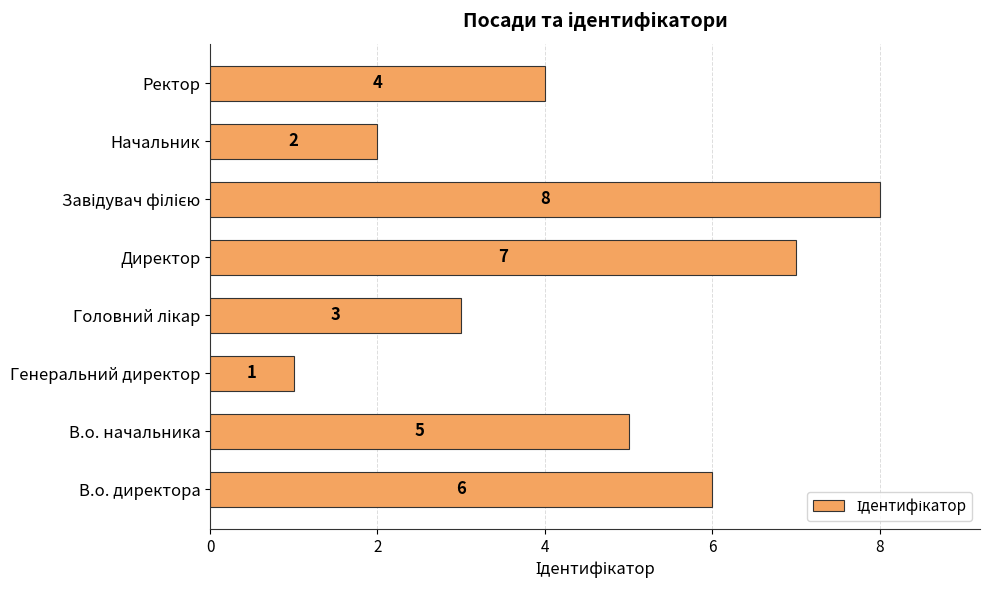

Reading bottom to top, transcribe all the data shown in this chart.

6	5	1	3	7	8	2	4